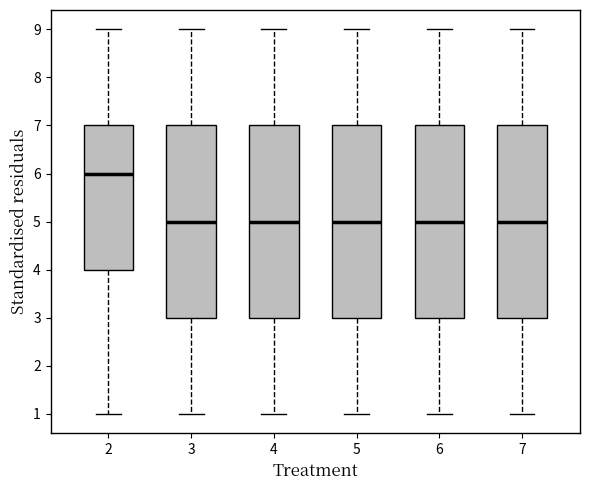

Which box's median line is the highest?

2